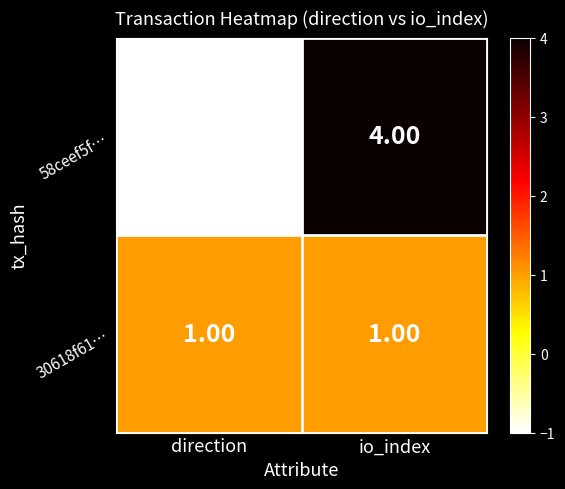

What is the spread (max minus min) of values at io_index?

3